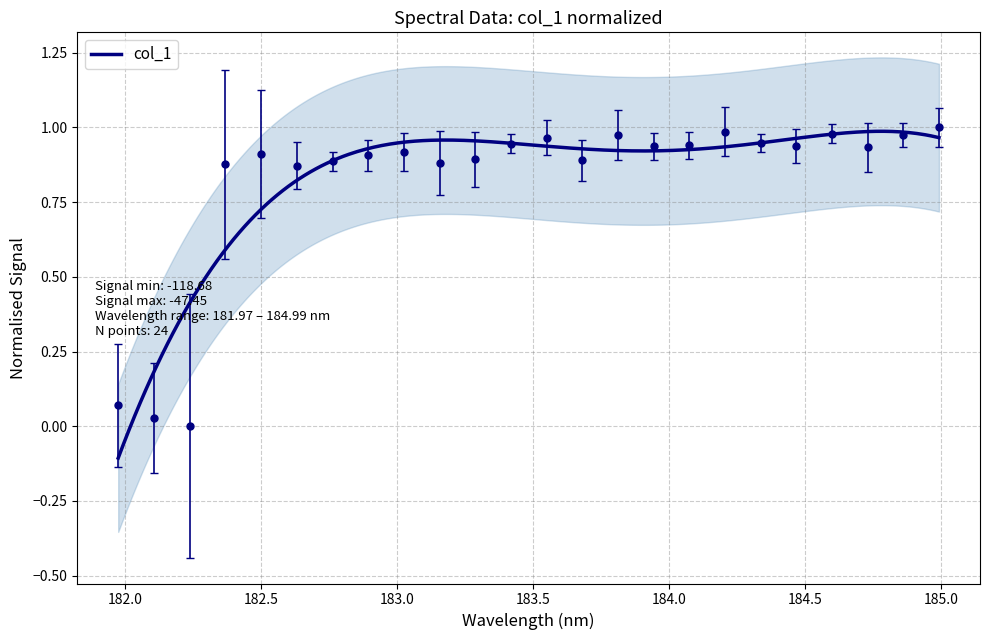

The value at 184.7290361848 is 1.6. True or false?

False